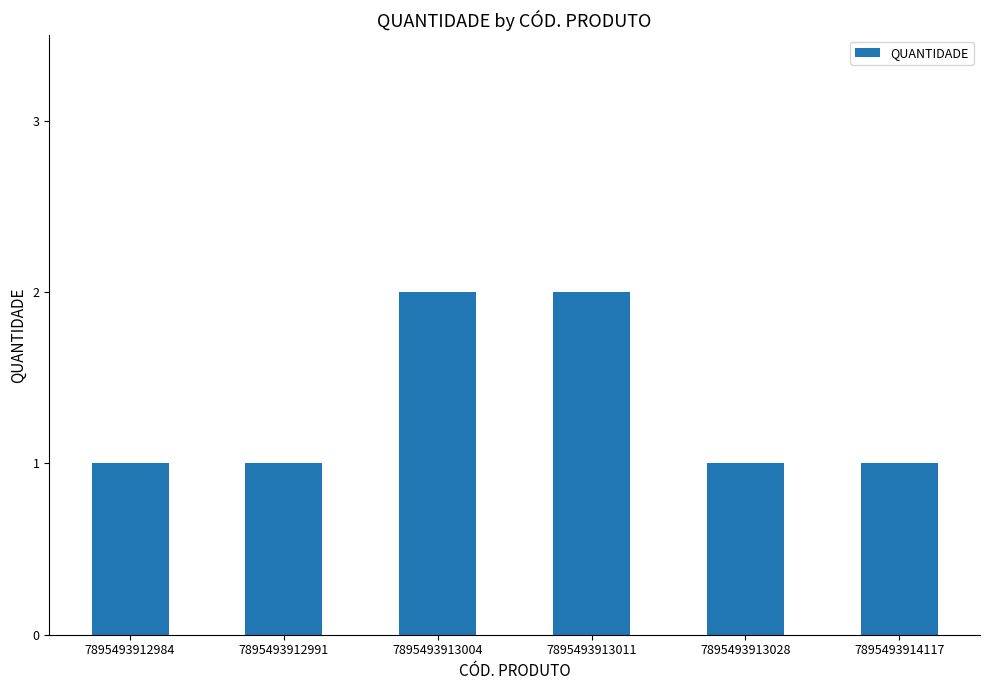

How many categories are shown in the chart?

6